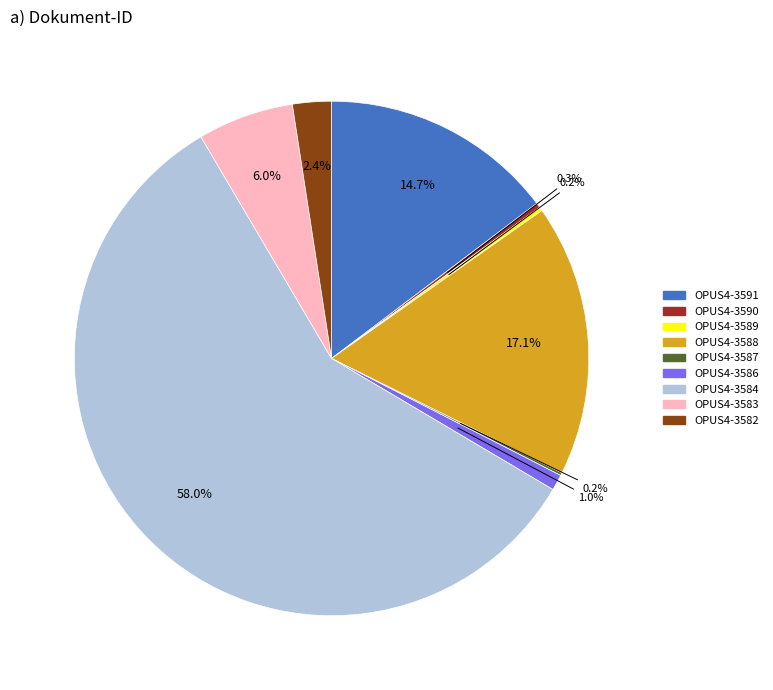

Which slice is the largest?

OPUS4-3584